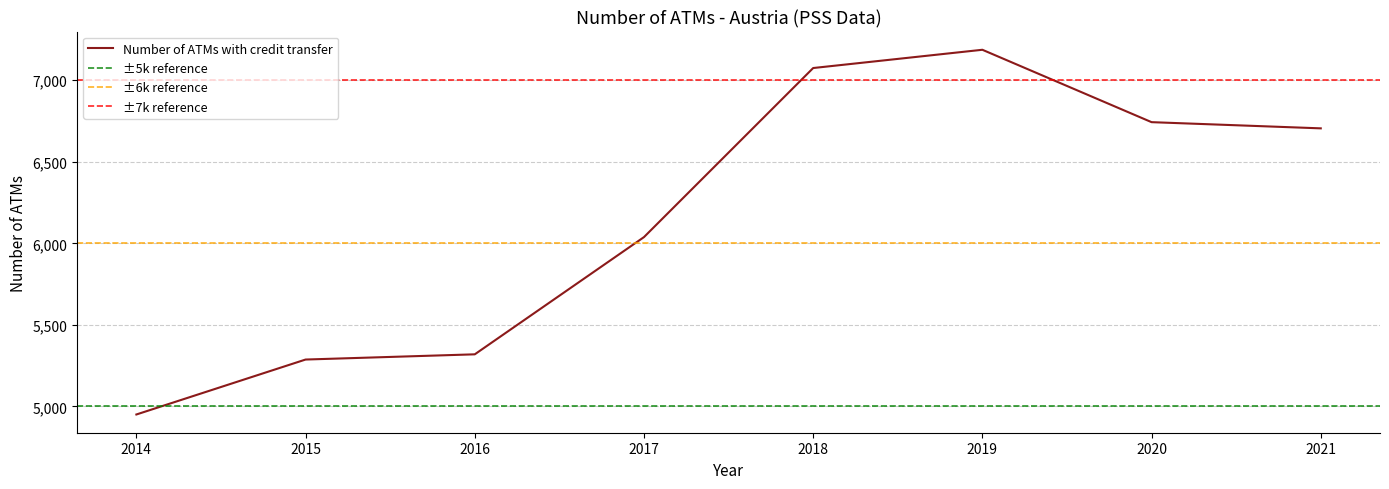

Is it true that the value at 2018 is 4949?

False